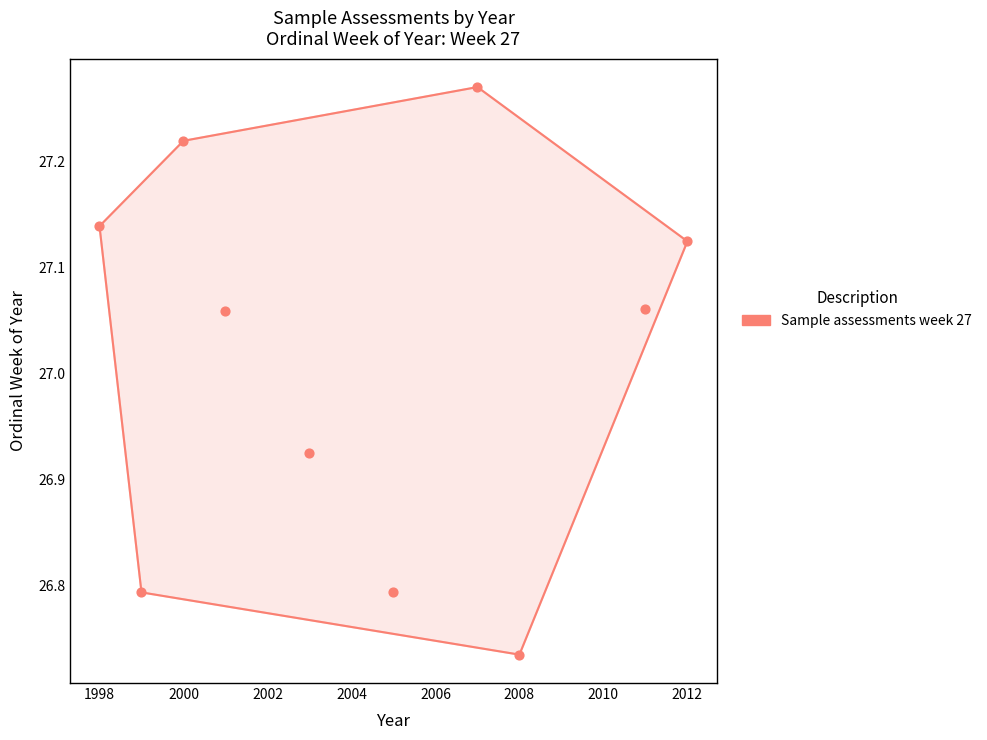

What is the average Y value?

27.0